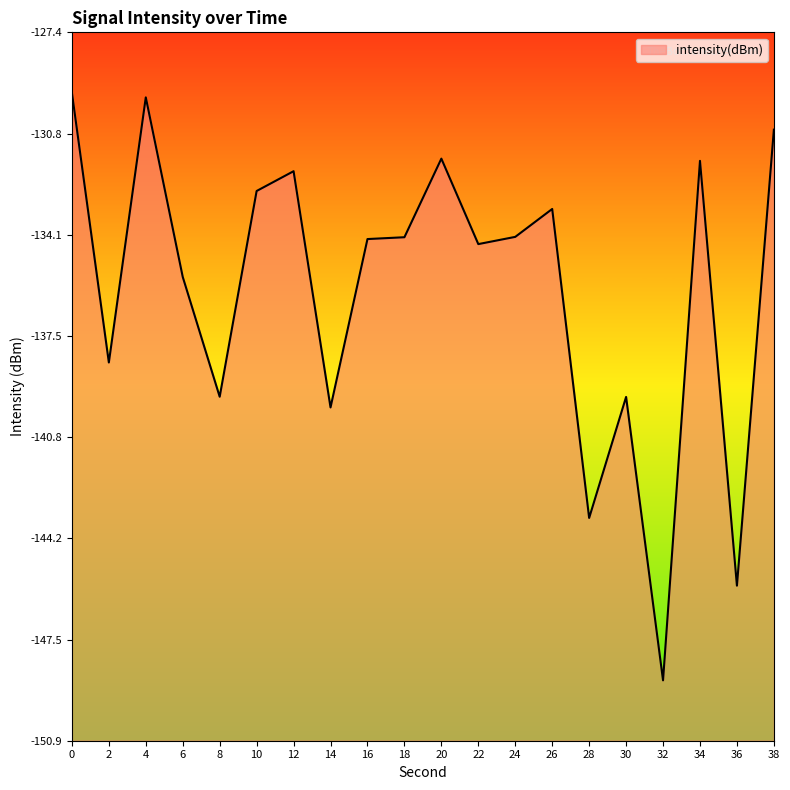

The chart shows a value of -132.7 at 10. True or false?

True